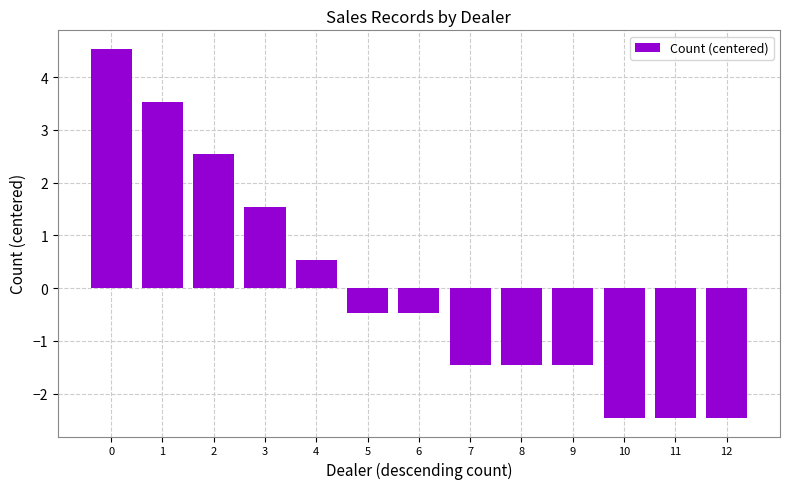

What is the value of the 1st bar from the left?

4.5